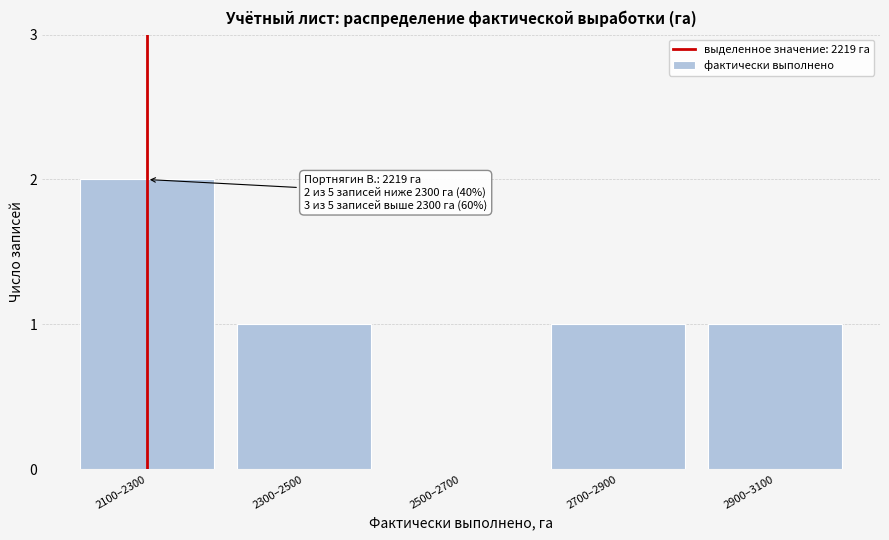

Reading right to left, what are all the values shown in this chart?

2900–3100=1	2700–2900=1	2500–2700=0	2300–2500=1	2100–2300=2